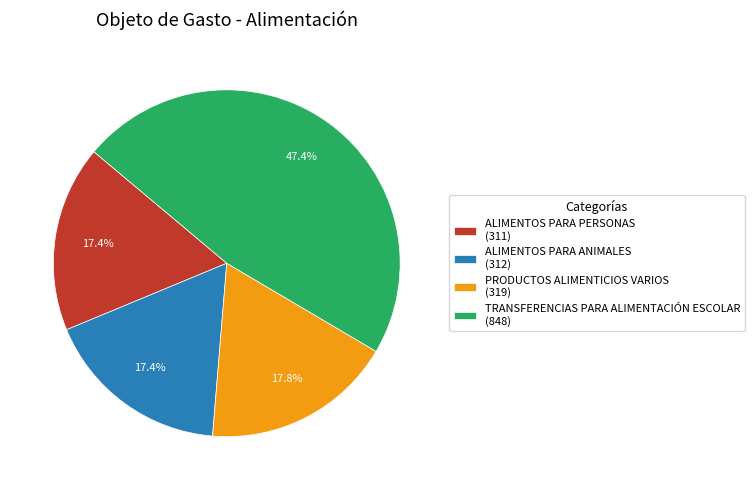

Which has a higher value, TRANSFERENCIAS PARA ALIMENTACIÓN ESCOLAR or ALIMENTOS PARA PERSONAS?

TRANSFERENCIAS PARA ALIMENTACIÓN ESCOLAR